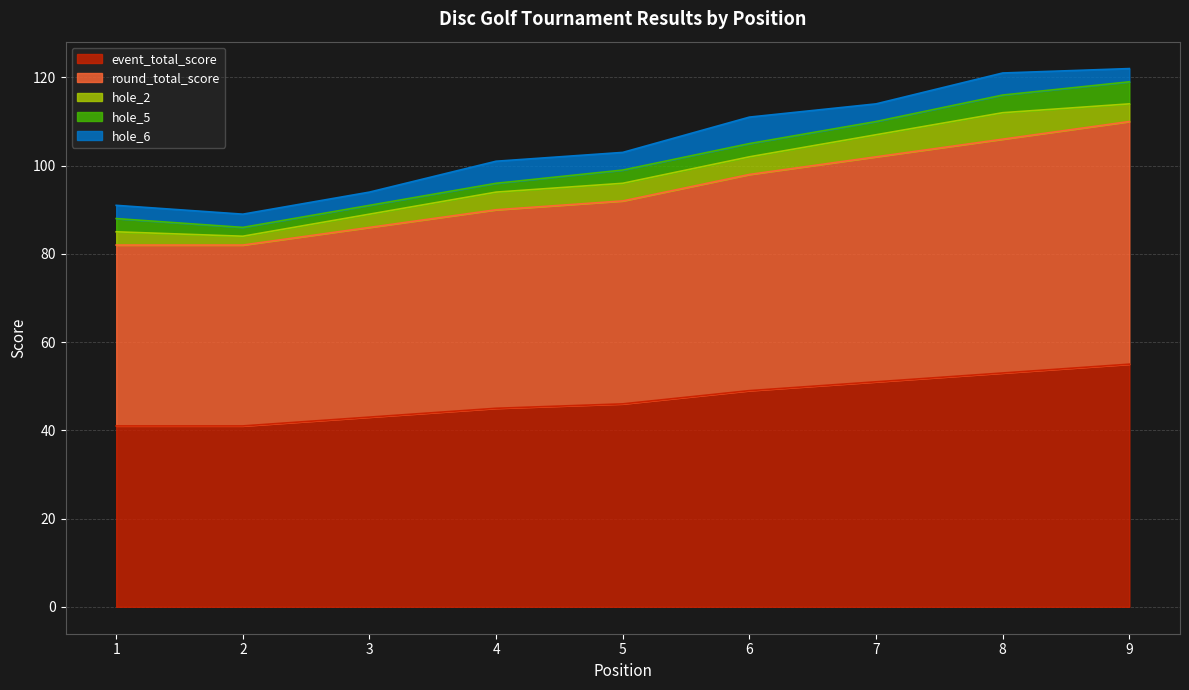

Is the value of hole_2 at 2 greater than the value of event_total_score at 3?

No